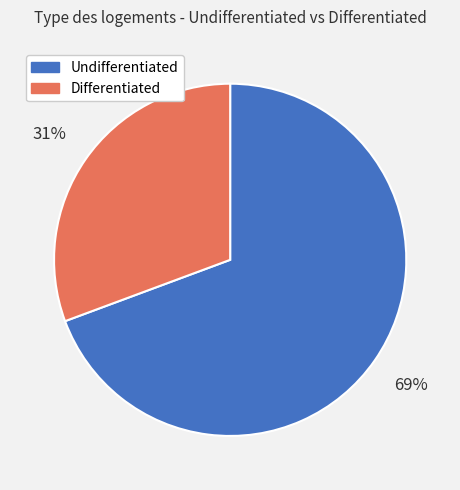

What percentage is the Differentiated slice, to the nearest percent?

31%